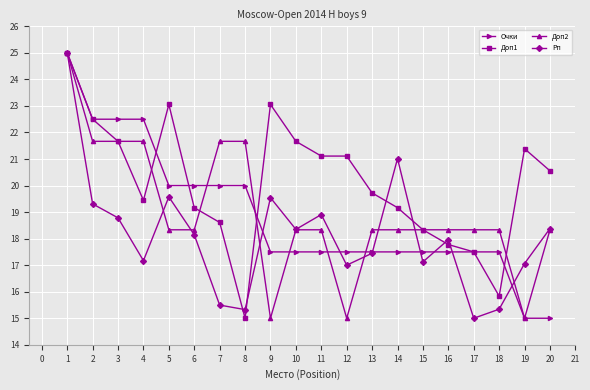

At which label does Рп reach its minimum?

17